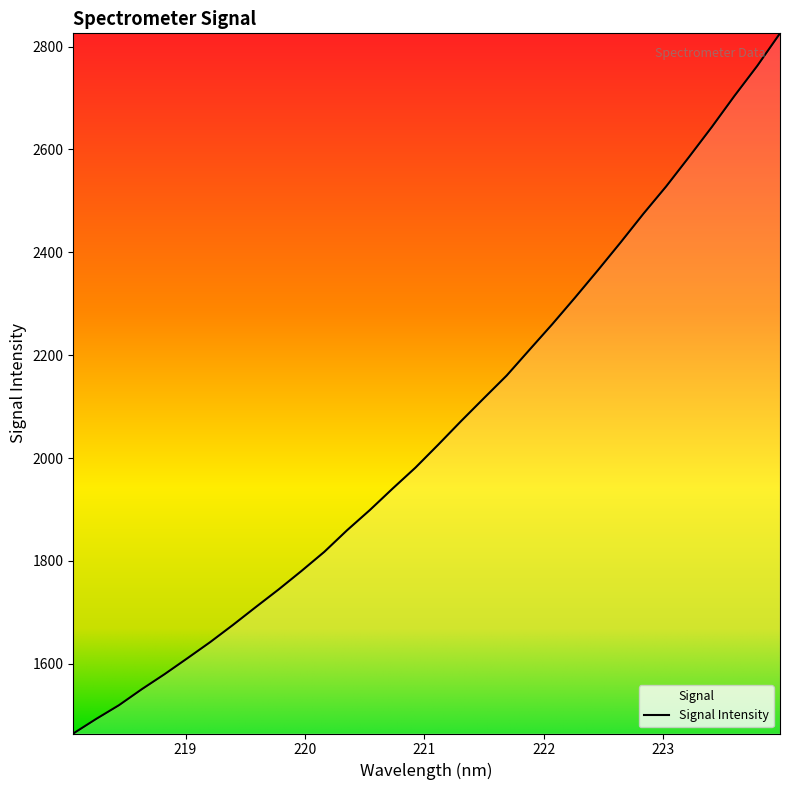

Is this an area chart (filled region under the line)?

No